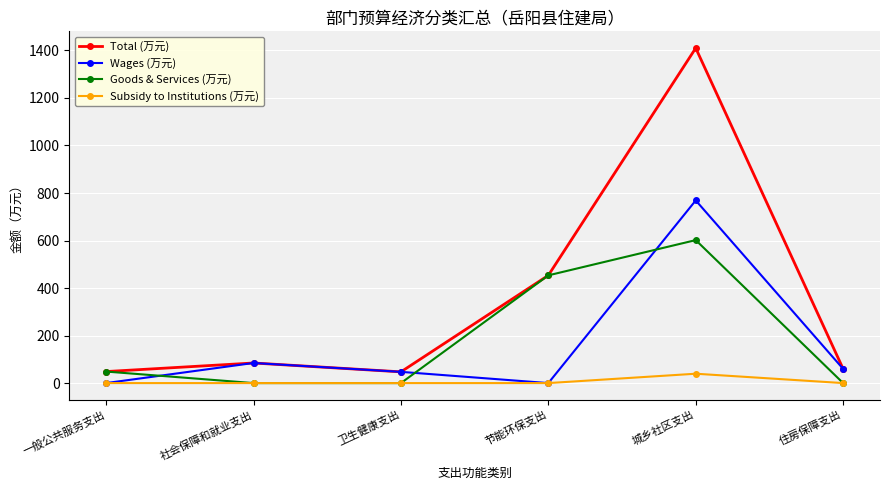

True or false: Total (万元) has a value of 1409.9 at 城乡社区支出.

True